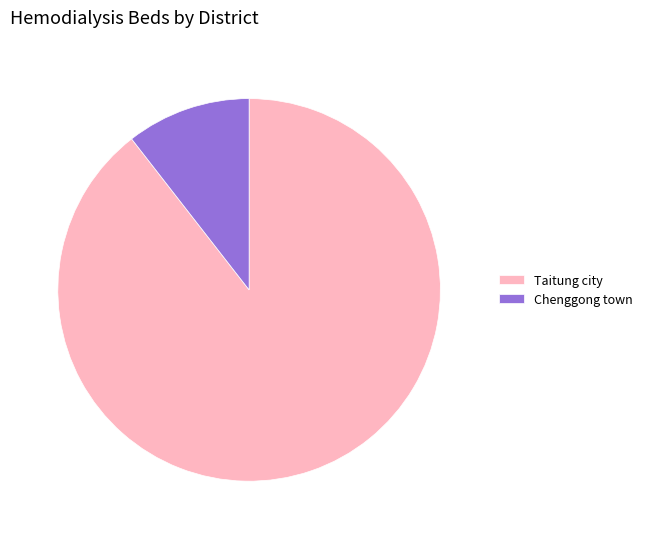

What is the majority slice?

Taitung city